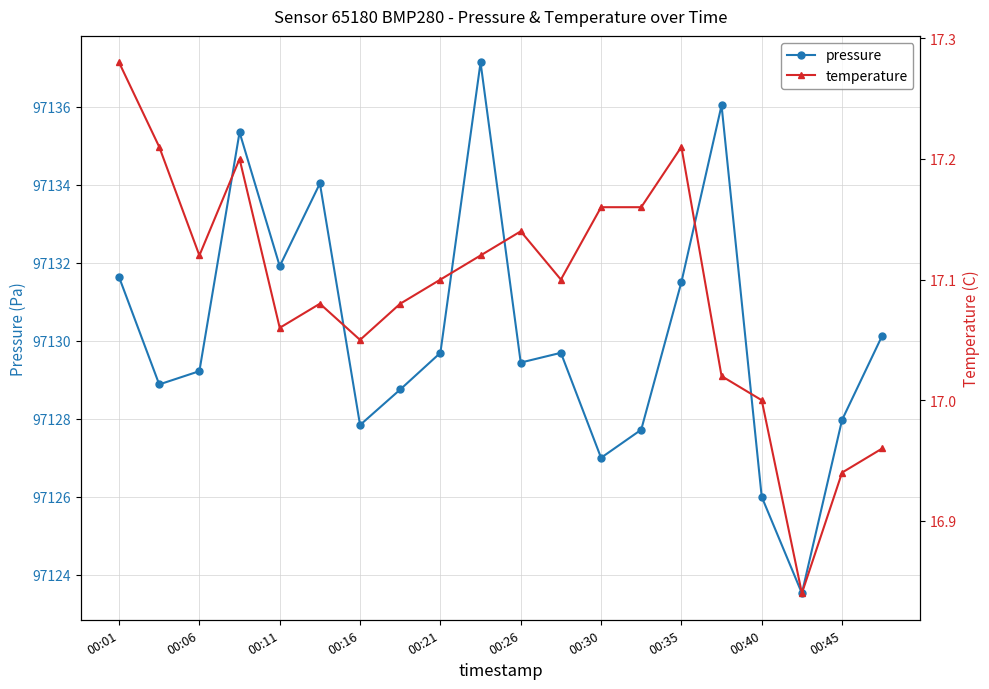

At how many categories does at least one series exceed 20672?

20